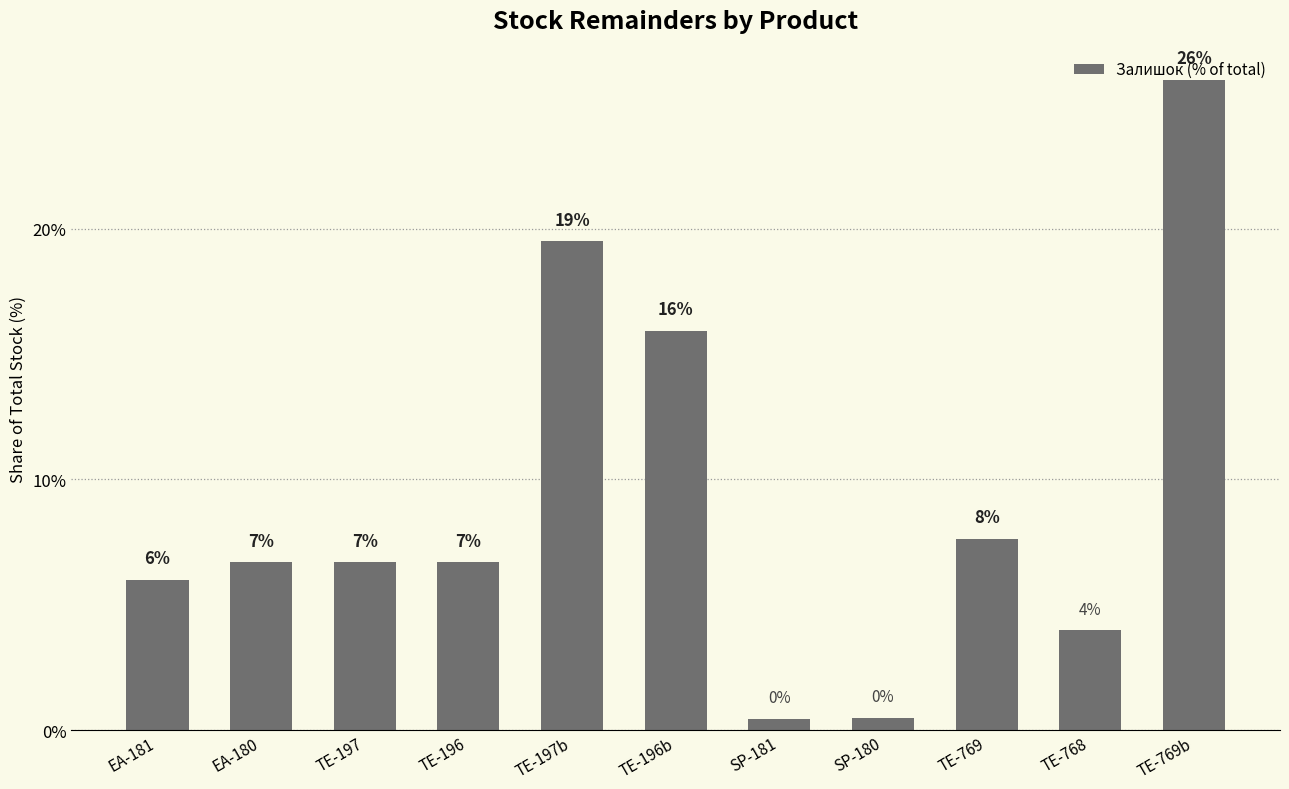

What is the minimum value shown in the chart?

0.5